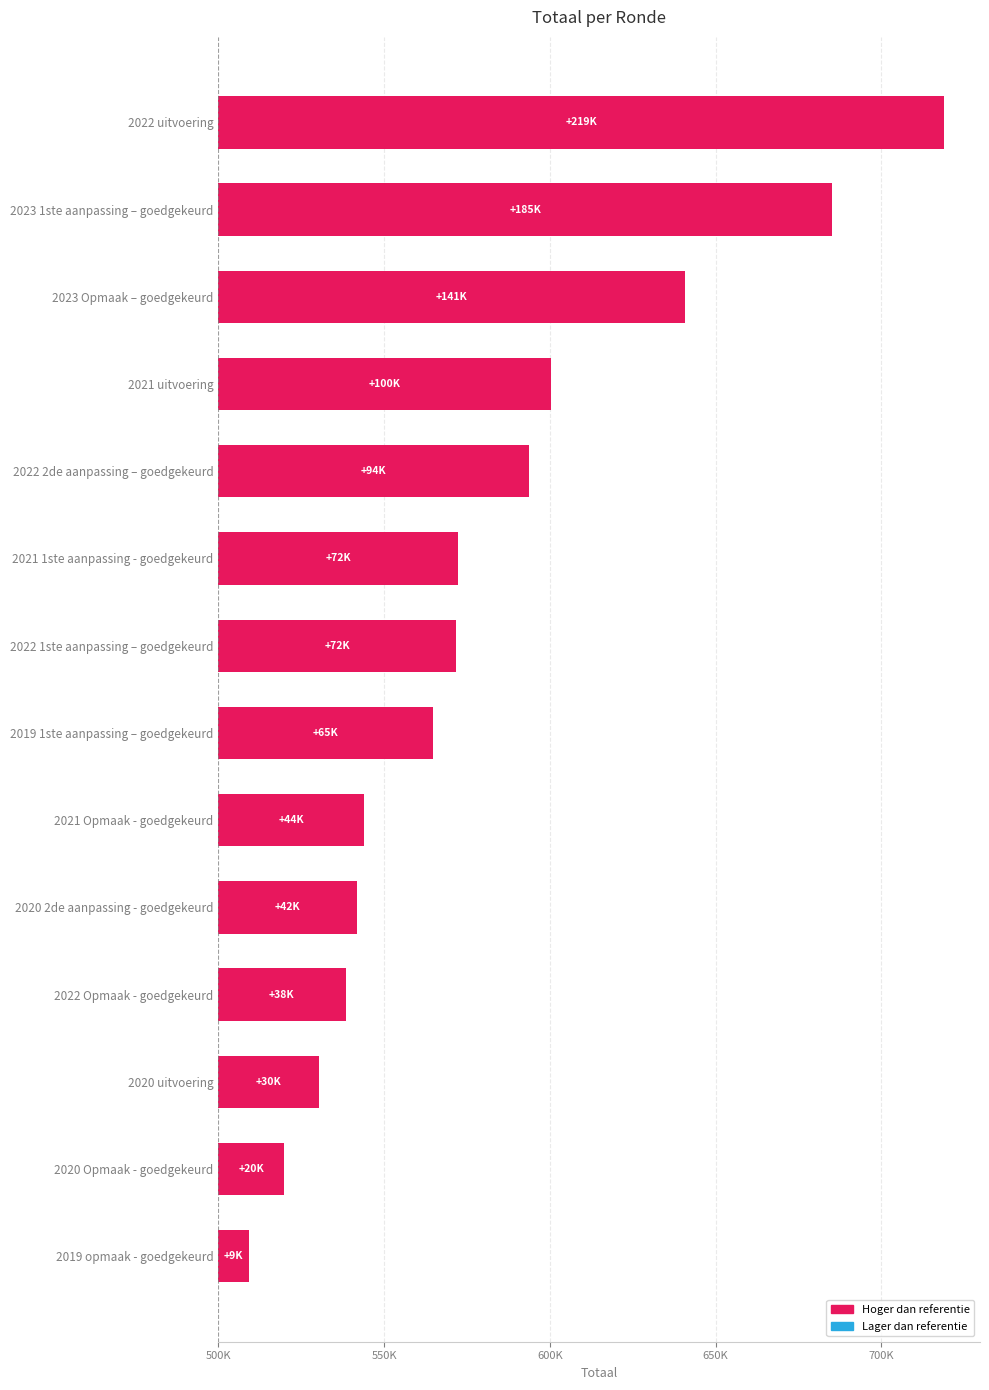

Reading left to right, transcribe all the data shown in this chart.

9323	19765	30489	38349	41866	43955	64692	71549	72356	93809	100410	140740	185170	218771